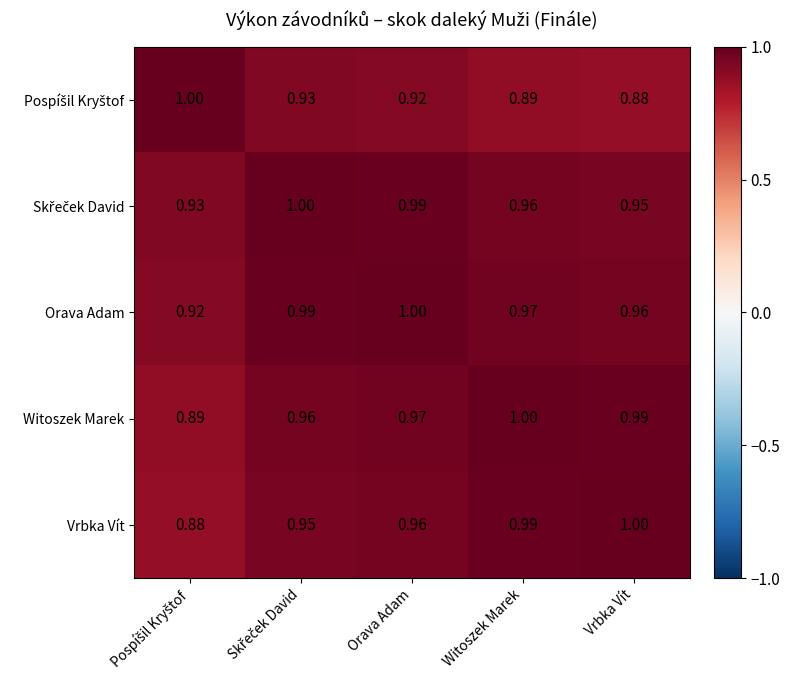

Which series has the largest total across all categories?

Orava Adam